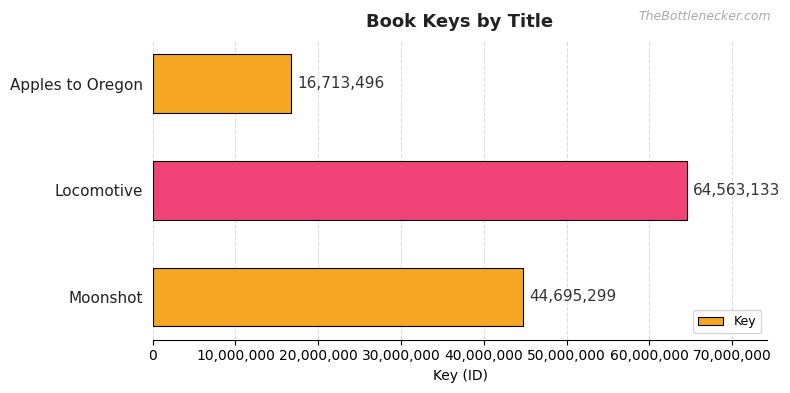

What value does the data have at Locomotive?

64563133